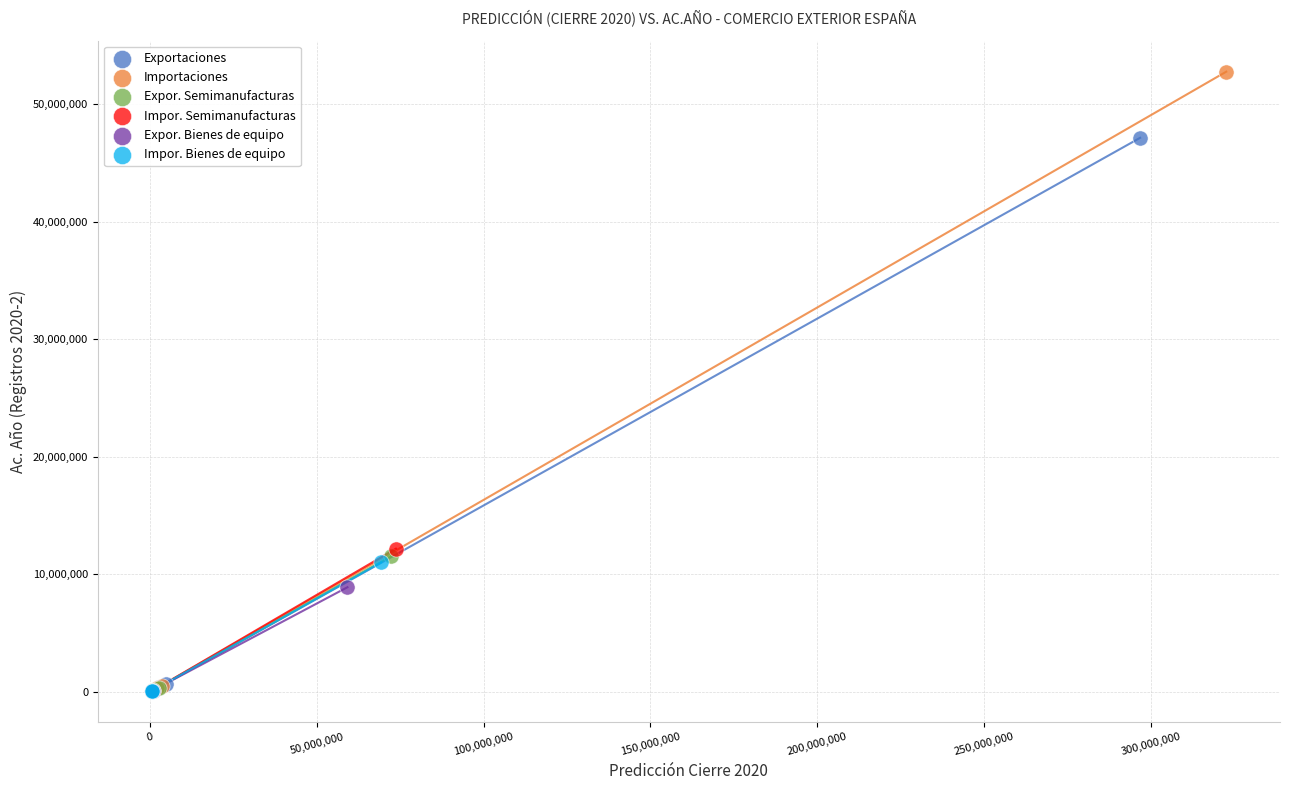

Which series has the largest Y range (max minus min)?

Importaciones